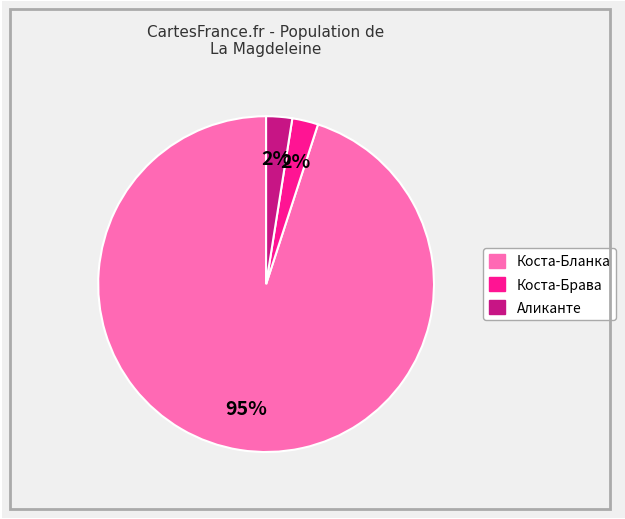

To the nearest percent, what is the average slice percentage?

33%